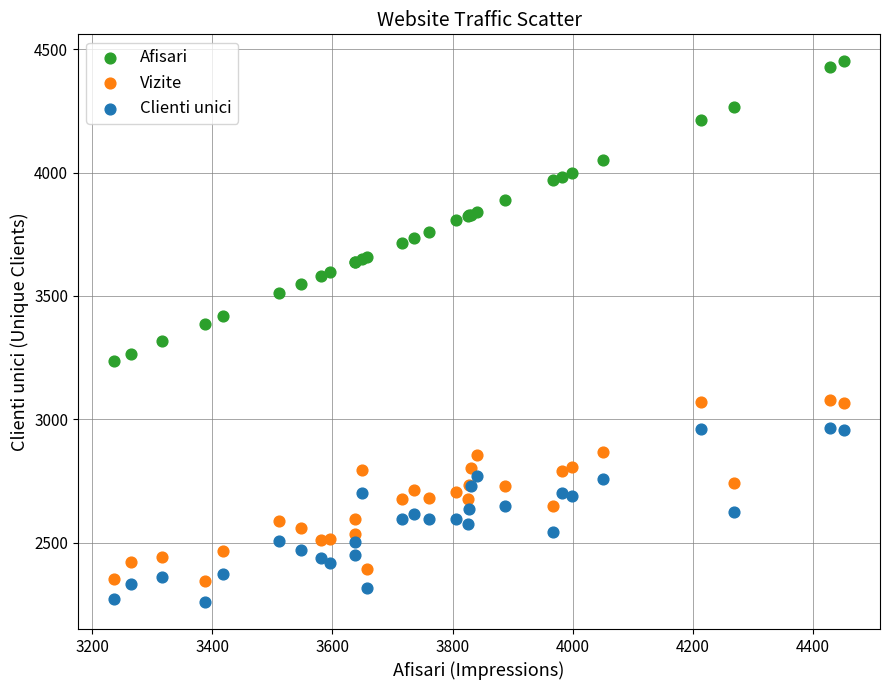

Which series reaches the maximum Y coordinate?

Afisari